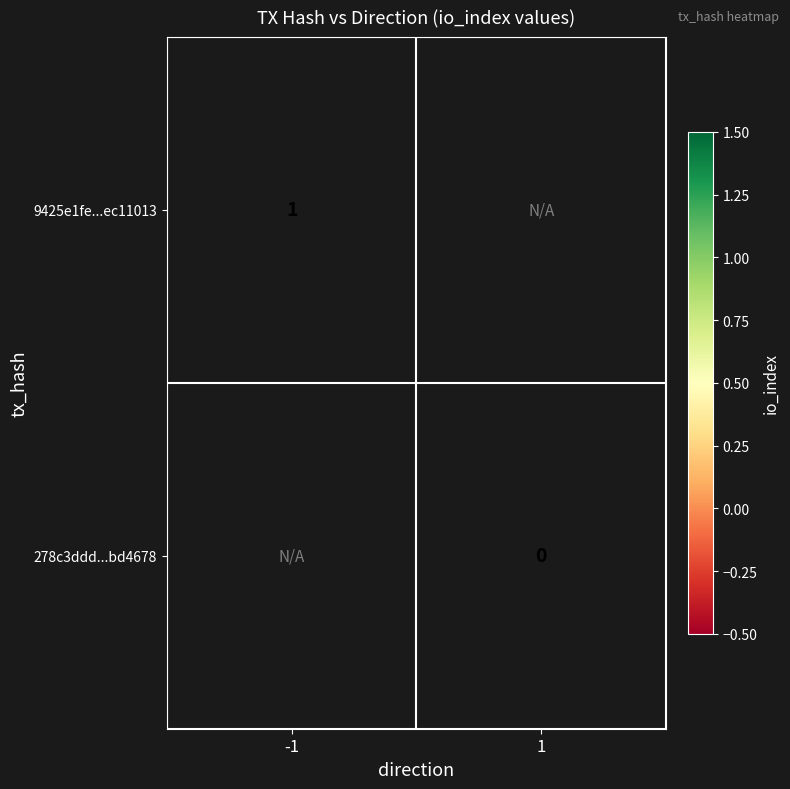

Is the value of 278c3ddd...bd4678 at 1 greater than the value of 9425e1fe...ec11013 at -1?

No